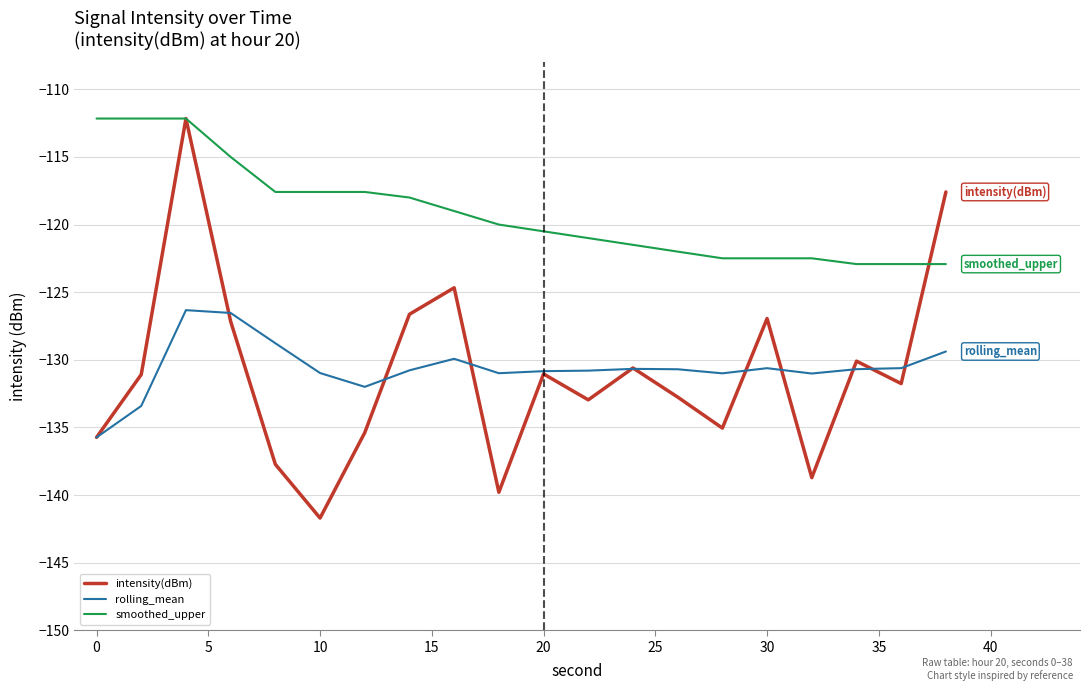

What is the highest value of the intensity(dBm) series?

-112.2